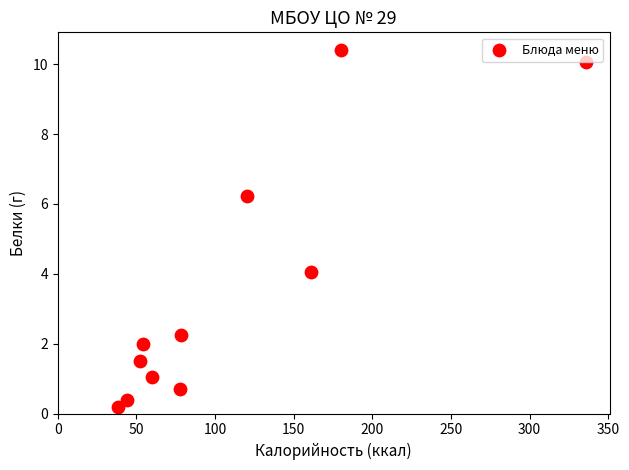

What is the average Y value?

3.5